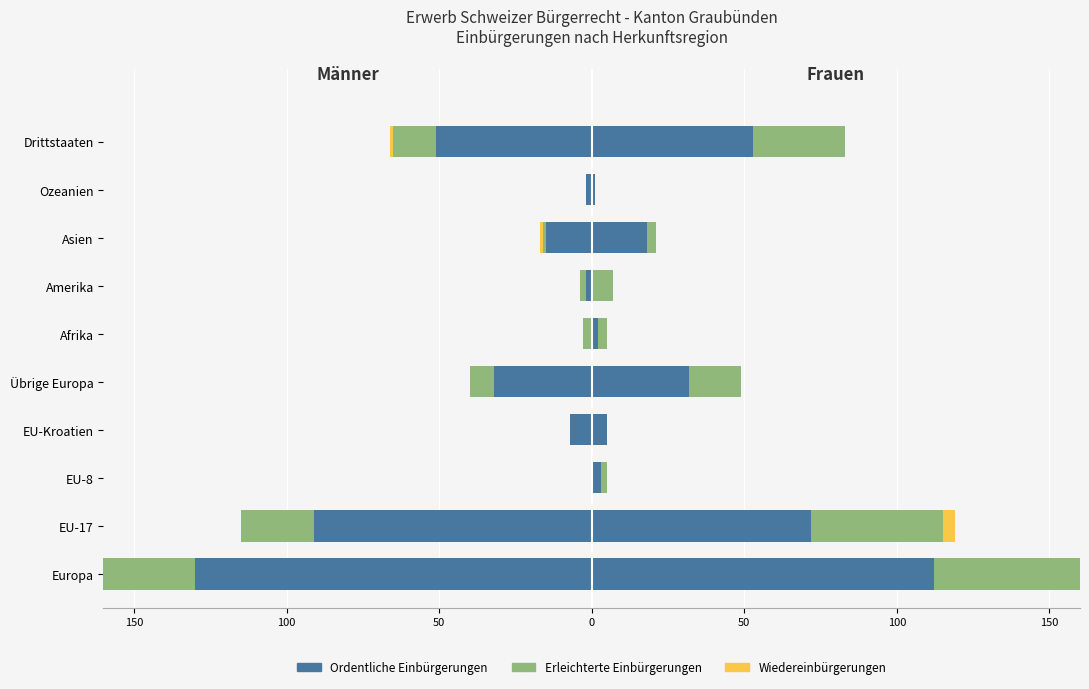

How many bars are there in total?

30